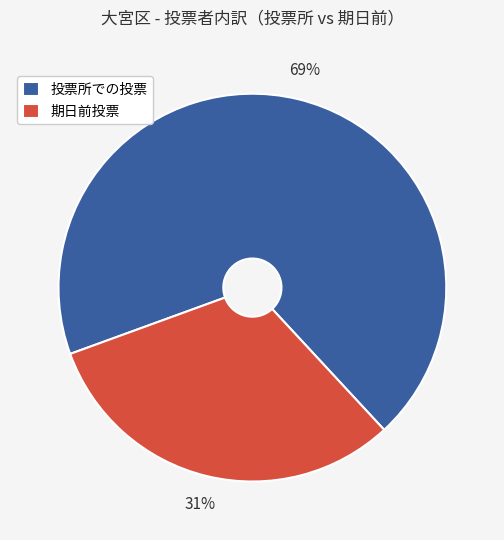

What percentage is the 期日前投票 slice, to the nearest percent?

31%